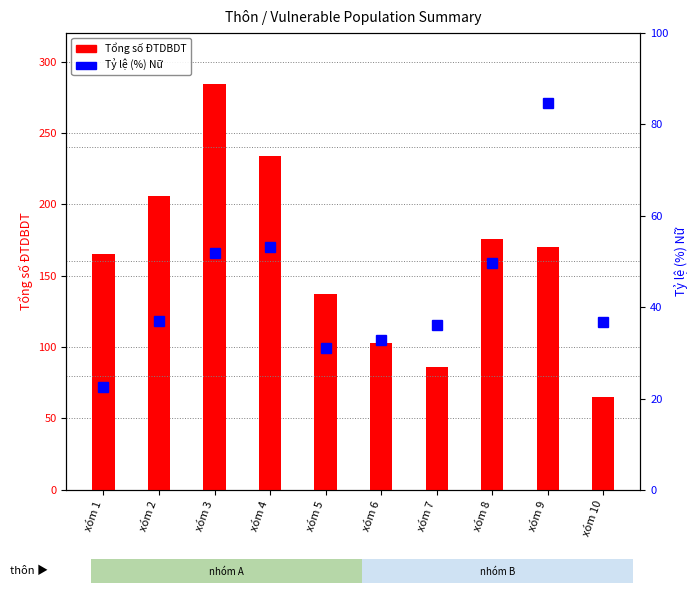

Which series changed the most between xóm 3 and xóm 9?

Tổng số ĐTDBDT